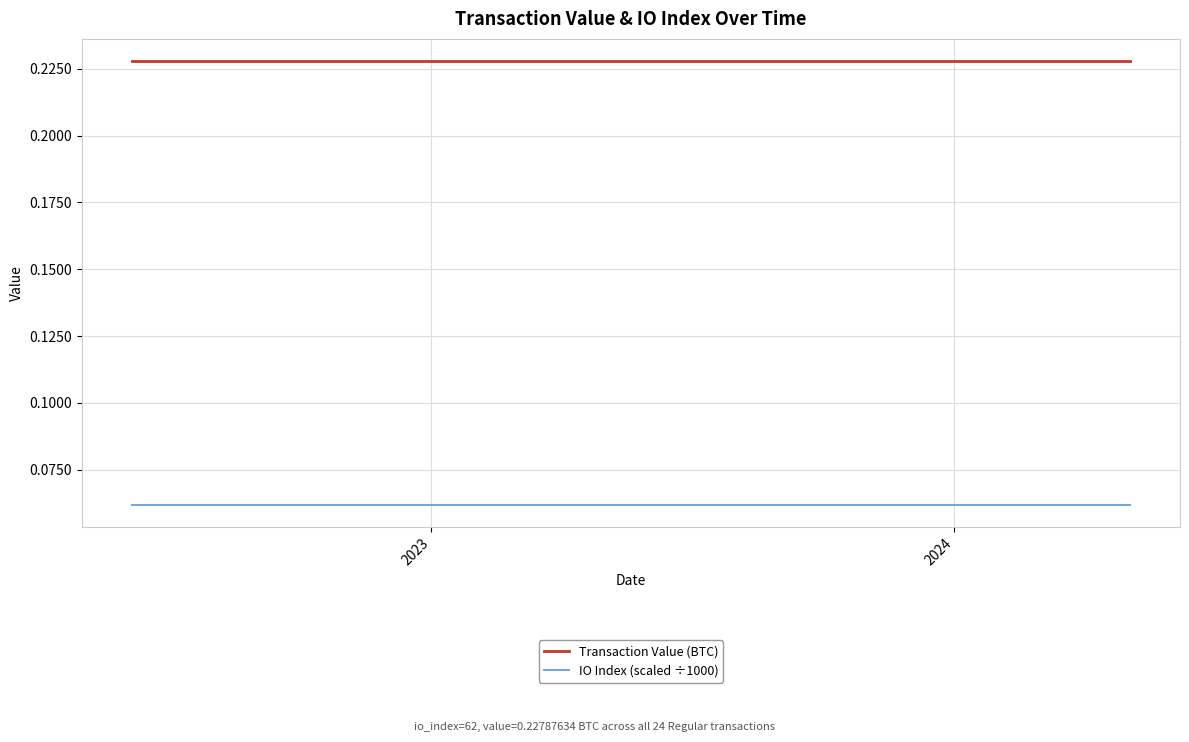

Which series has the largest total across all categories?

Transaction Value (BTC)